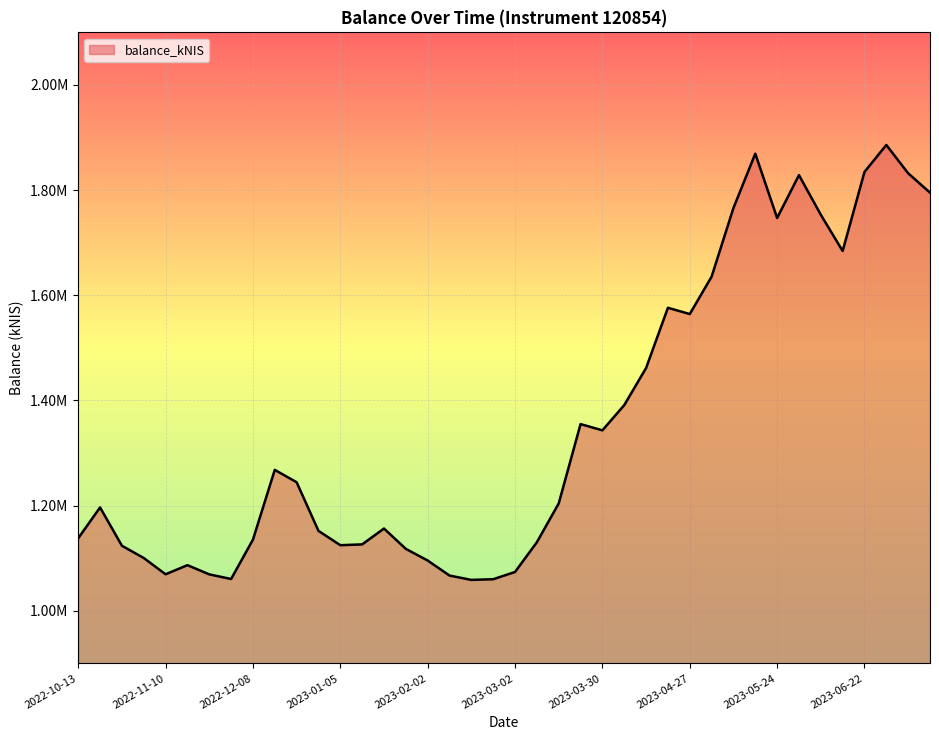

How many points are lower than both their immediate neighbors (excluding endpoints)?

8